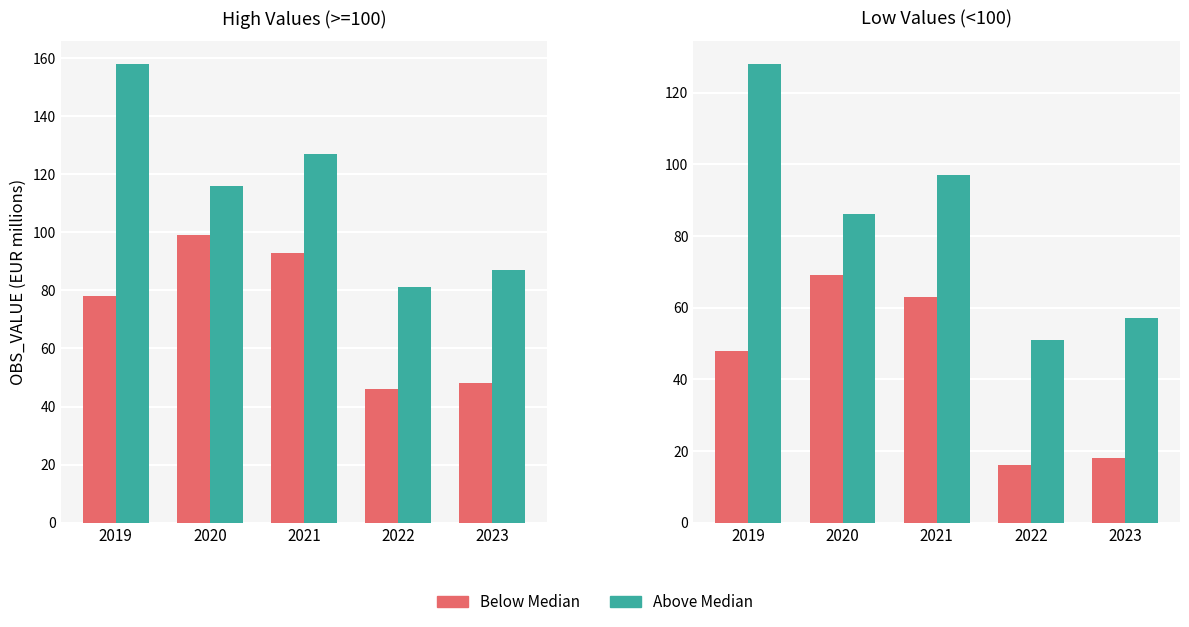

The value of Below Median at 2020 is 69. True or false?

True